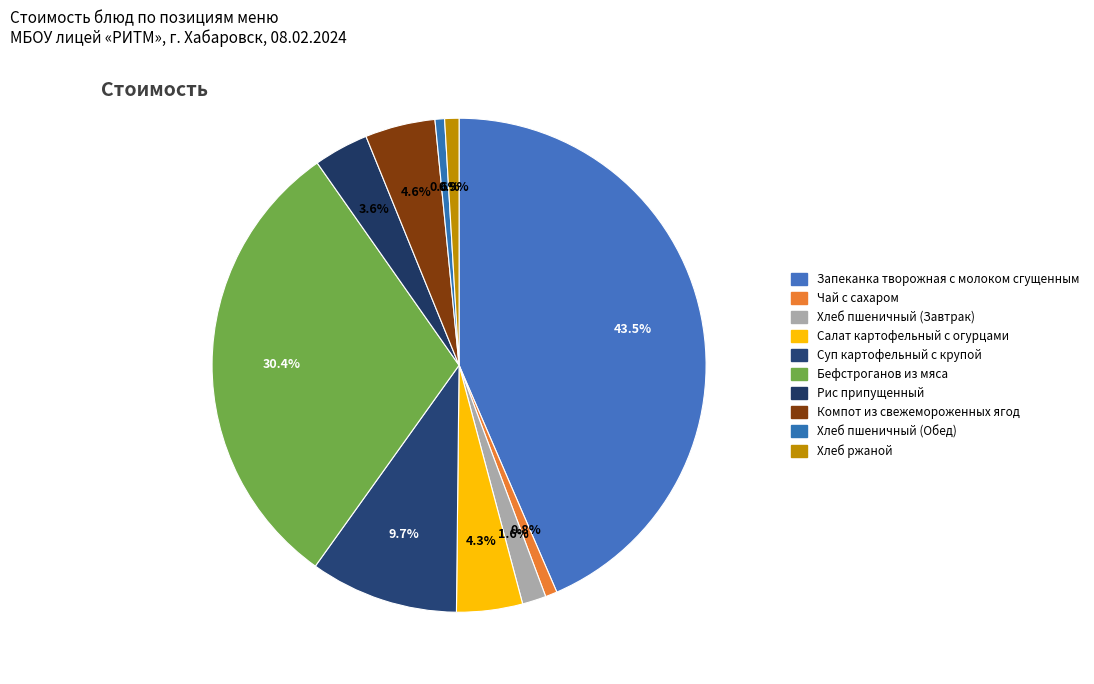

What percentage is the Бефстроганов из мяса slice, to the nearest percent?

30%